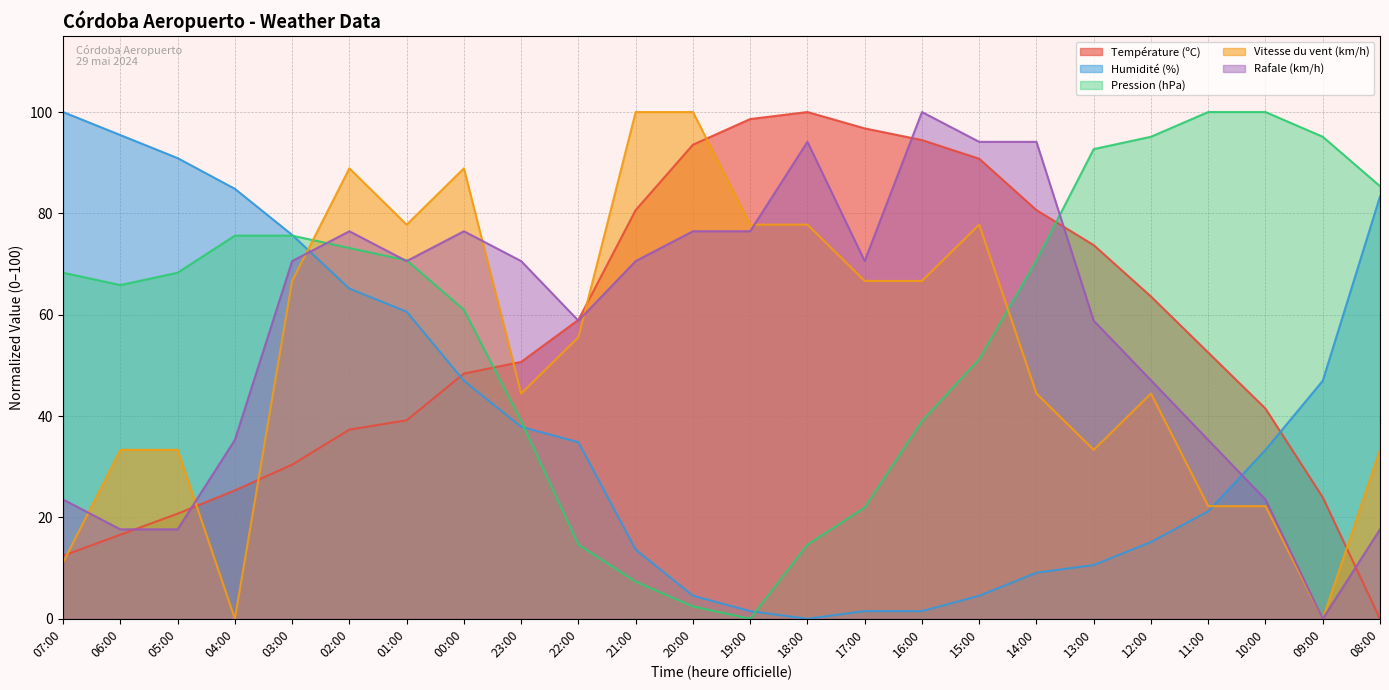

Rank the series at 17:00 from highest to lowest value.

Température (ºC), Rafale (km/h), Vitesse du vent (km/h), Pression (hPa), Humidité (%)